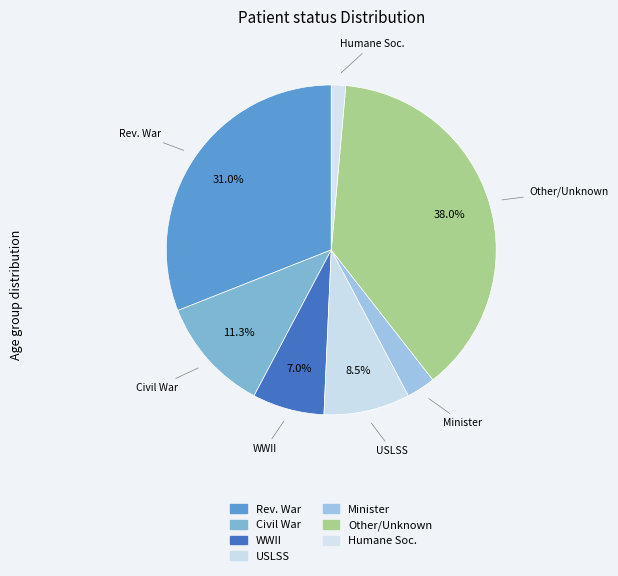

Count the number of slices in the pie.

7